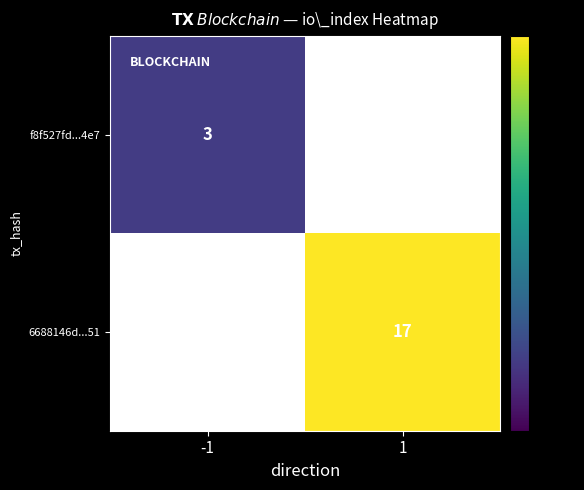

The value of 6688146d...51 at 1 is 25. True or false?

False